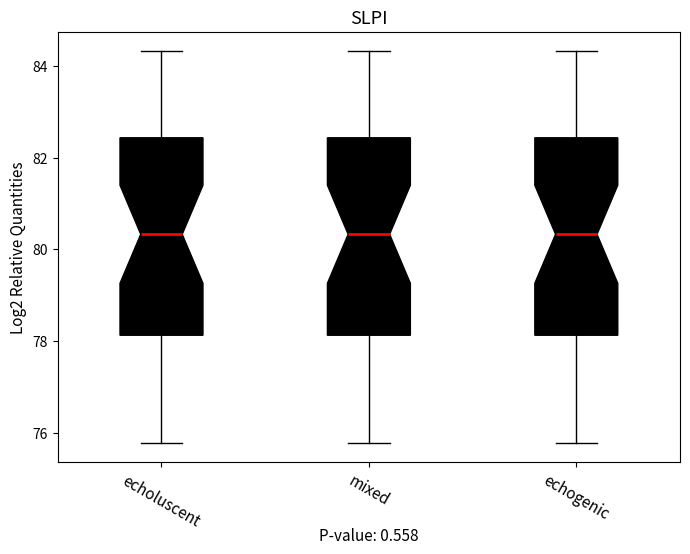

Reading left to right, transcribe this box plot: for each box, give where its median line is, the range the box spans, and where its two whiskers end, as read against the y-axis. The values are not printed on the chart, so give them approximately, as read against the axis.

echoluscent: median 80.4, box 78.2 to 82.4, whiskers 75.8 to 84.4
mixed: median 80.4, box 78.2 to 82.4, whiskers 75.8 to 84.4
echogenic: median 80.4, box 78.2 to 82.4, whiskers 75.8 to 84.4